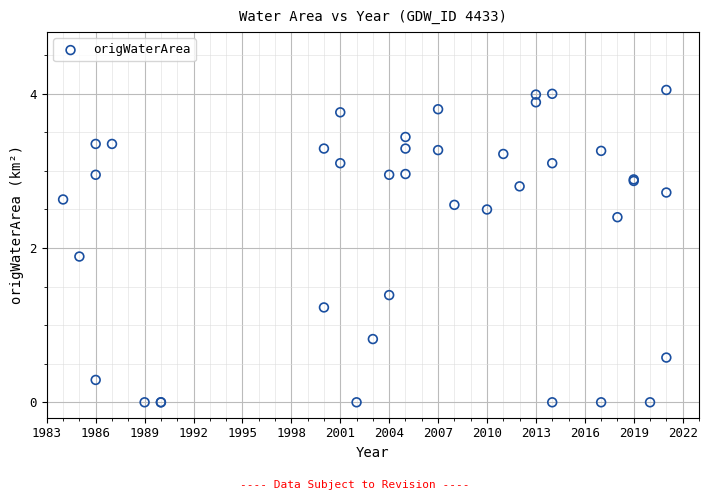

What Y value in the scatter plot is closest to 2?

1.9